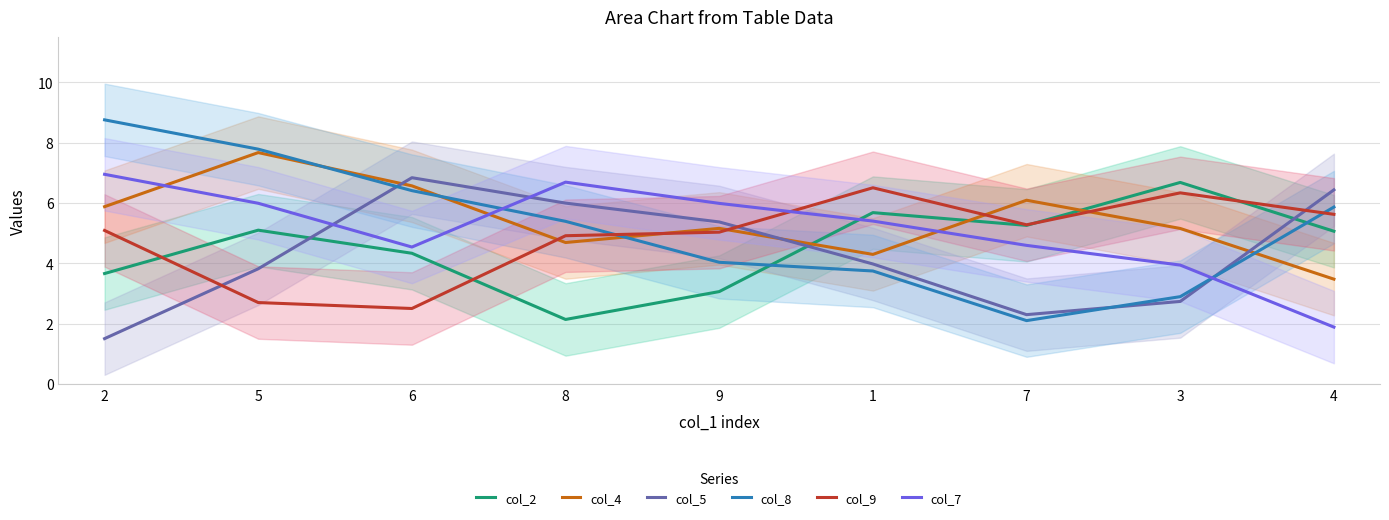

How many data points in col_8 are less than 5?

4